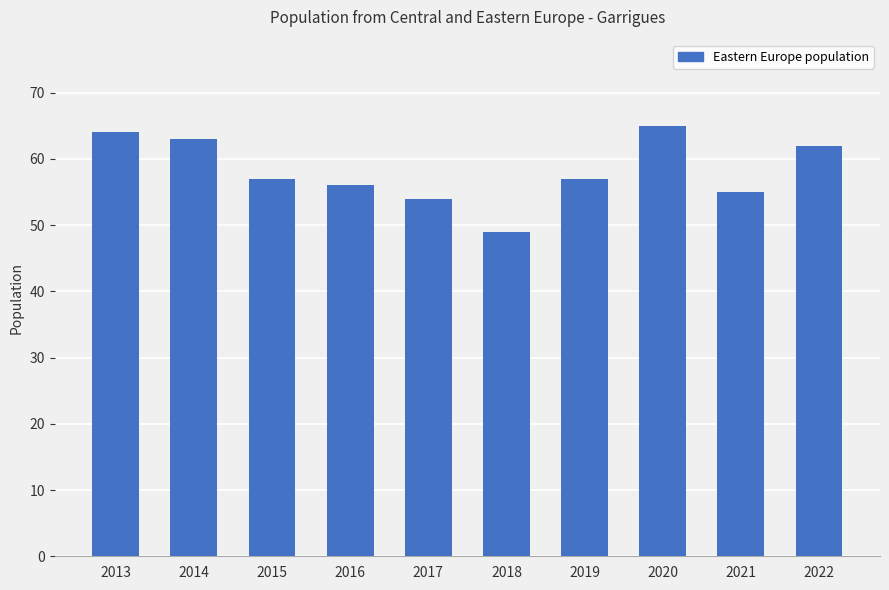

What is the sum of the values at 2019 and 2021?

112